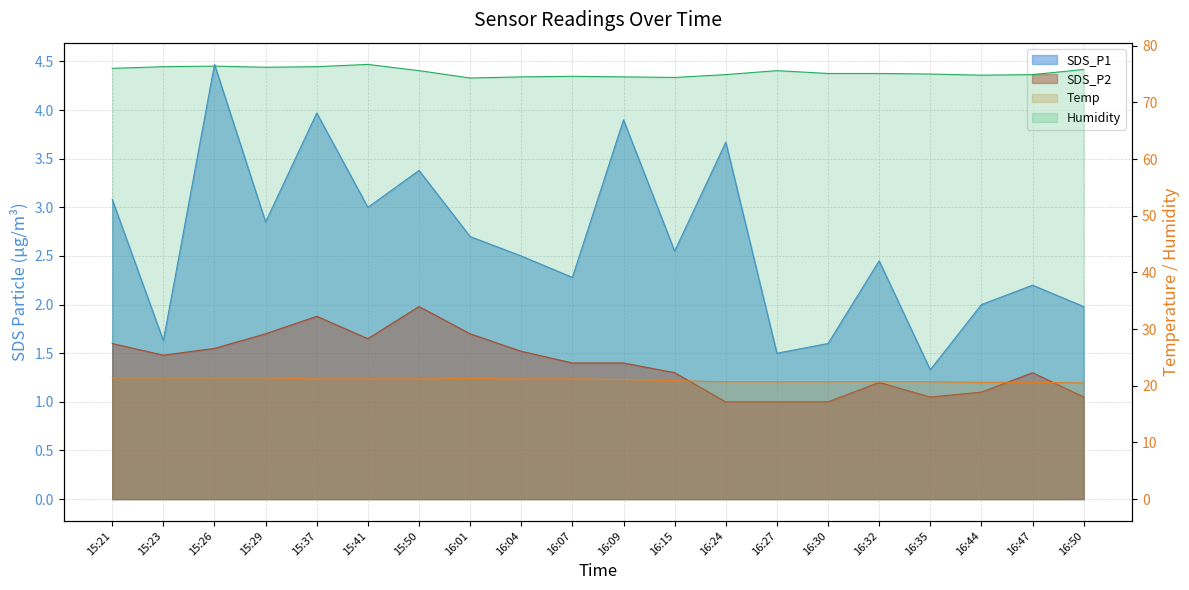

In Temp, how many points are higher than both neighbors (excluding endpoints)?

1